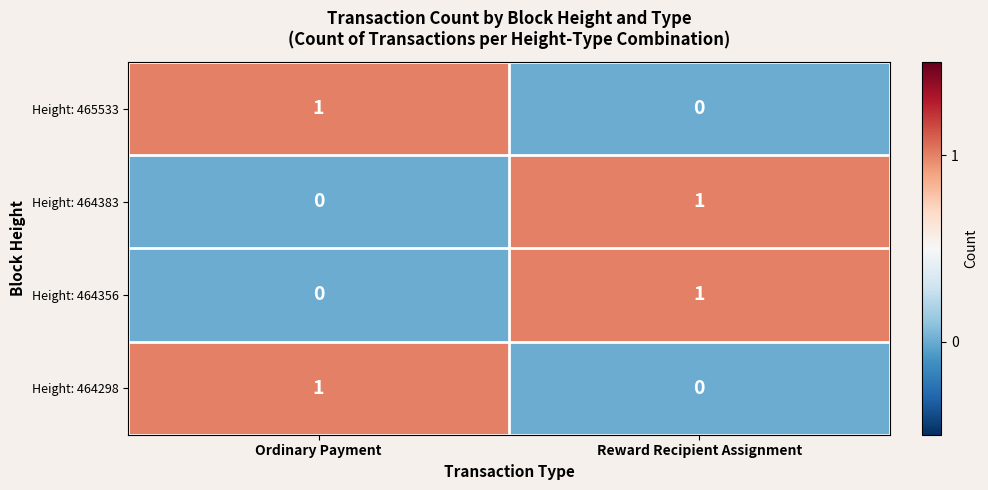

The value of Height: 464383 at Reward Recipient Assignment is 1. True or false?

True